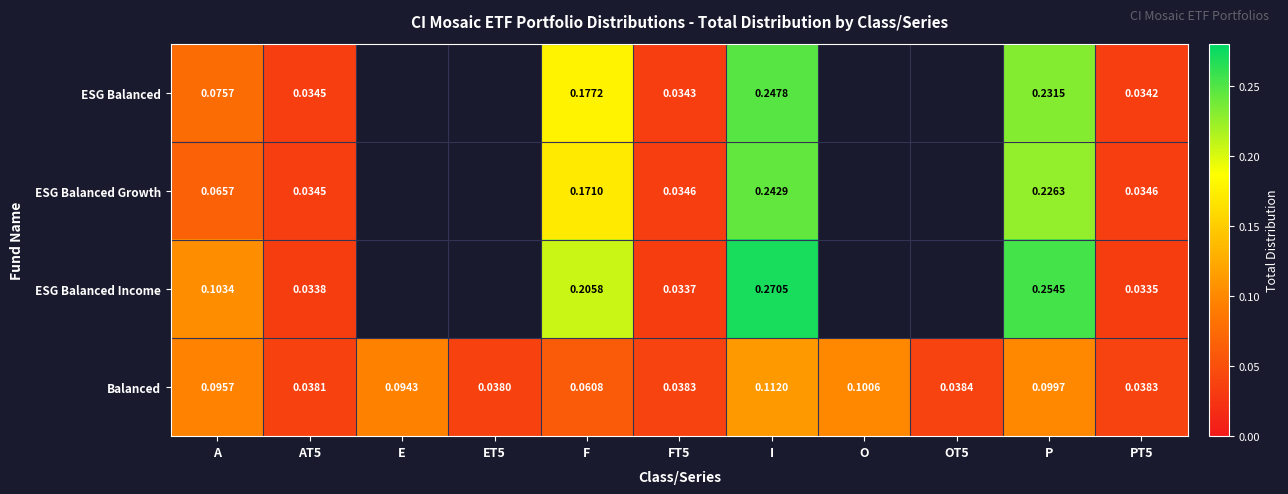

At which label does Balanced reach its peak?

I